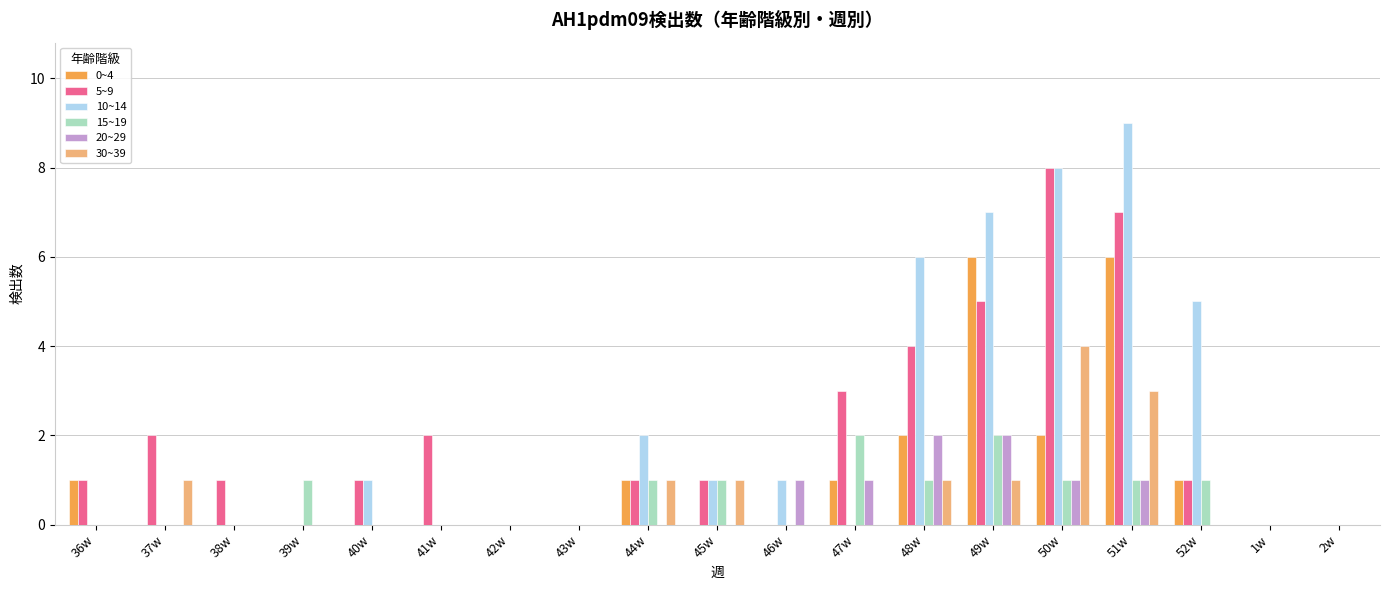

What is the highest value of the 20~29 series?

2